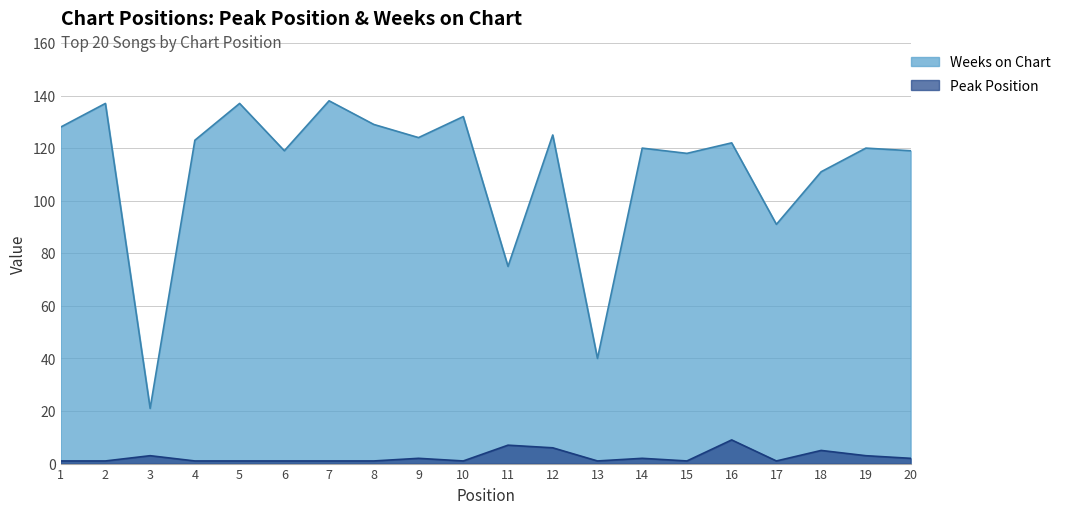

What is the value of the Peak Position point at the 10th from the left?

1